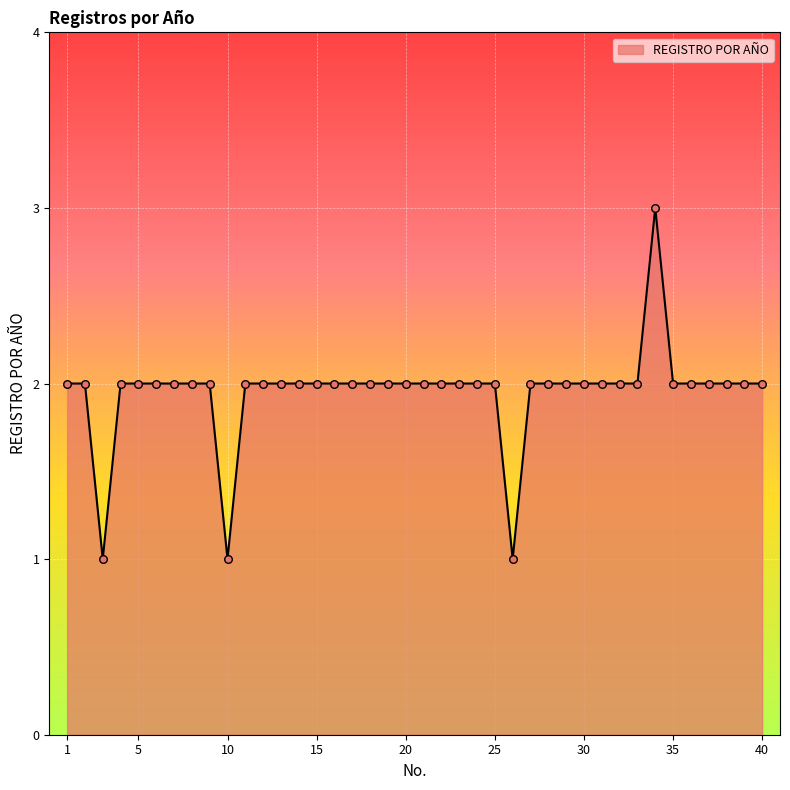

What is the greatest value displayed?

3